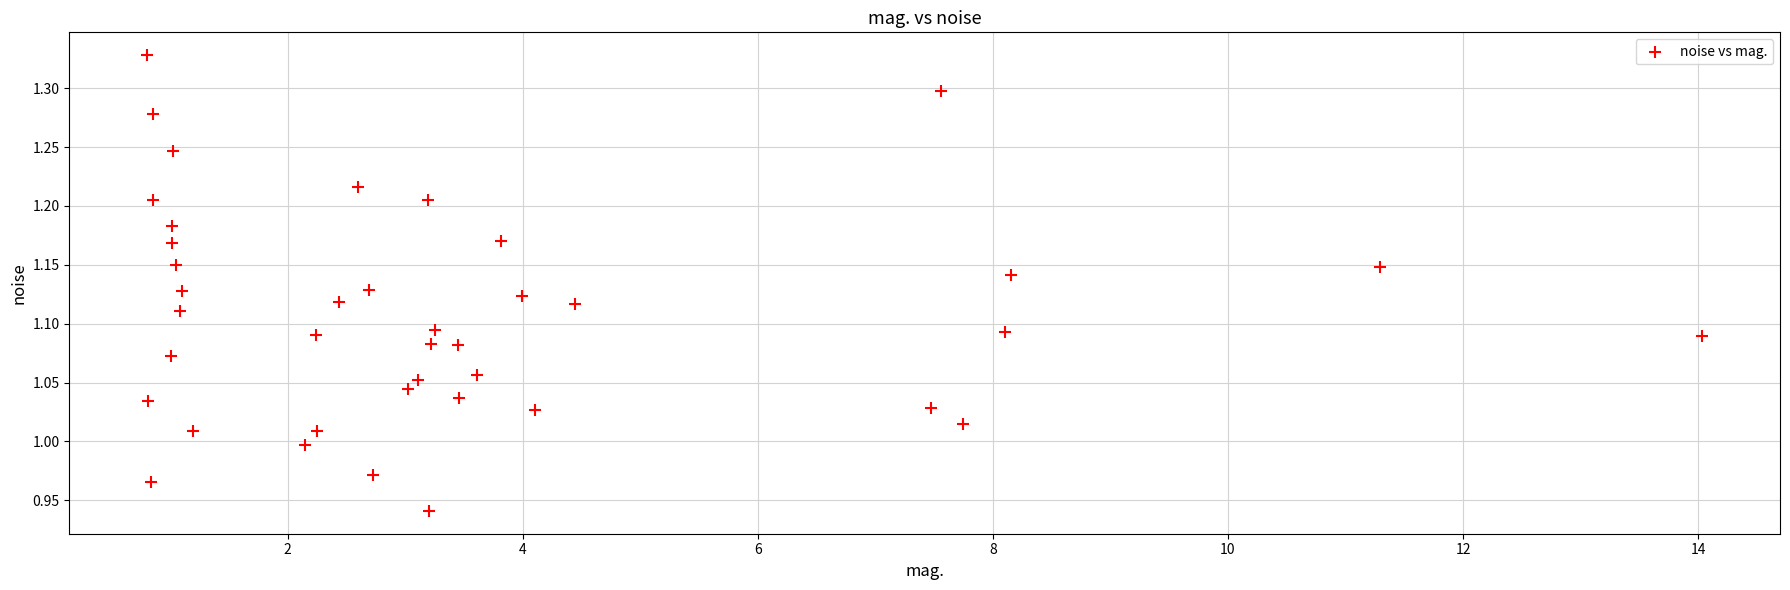

What is the range of Y values (max minus min)?

0.4